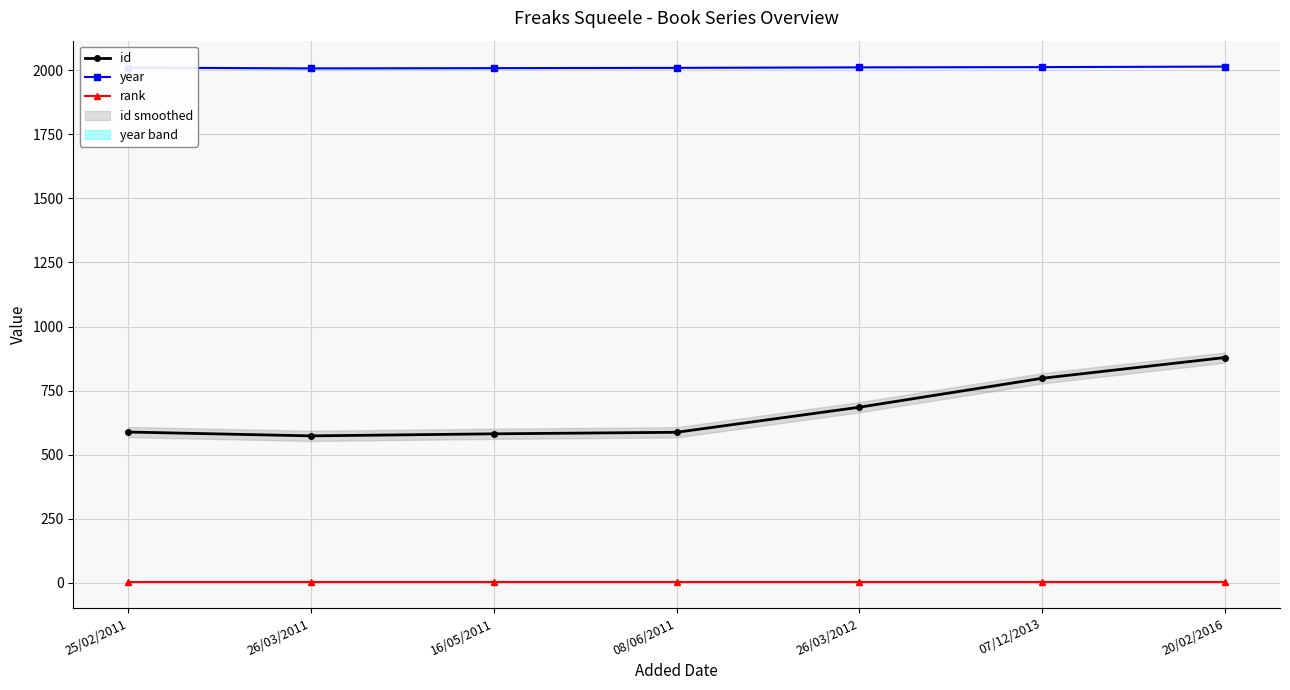

Rank the series by their maximum value, from lowest to highest.

rank, id, year